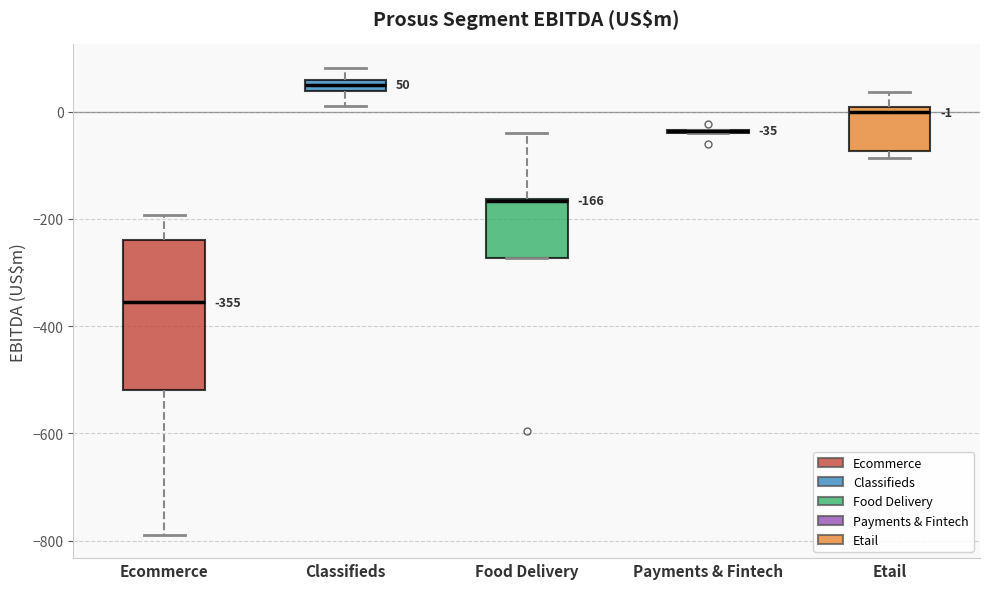

Which box is the tallest, from its lower edge to its upper edge?

Ecommerce